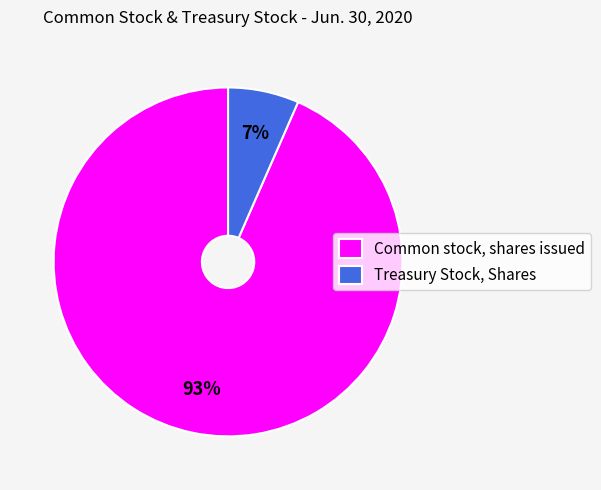

To the nearest percent, what percentage of the pie is Treasury Stock, Shares?

7%